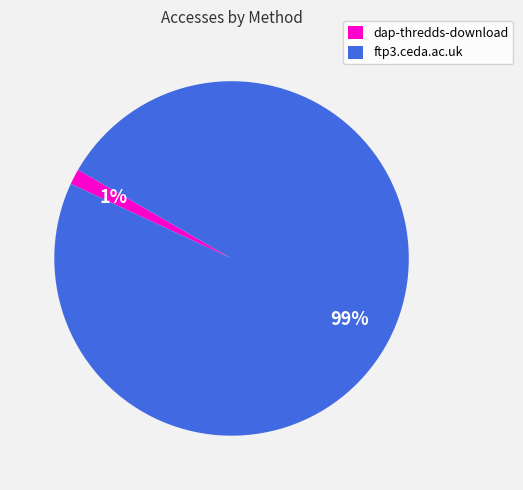

Which has a higher value, ftp3.ceda.ac.uk or dap-thredds-download?

ftp3.ceda.ac.uk